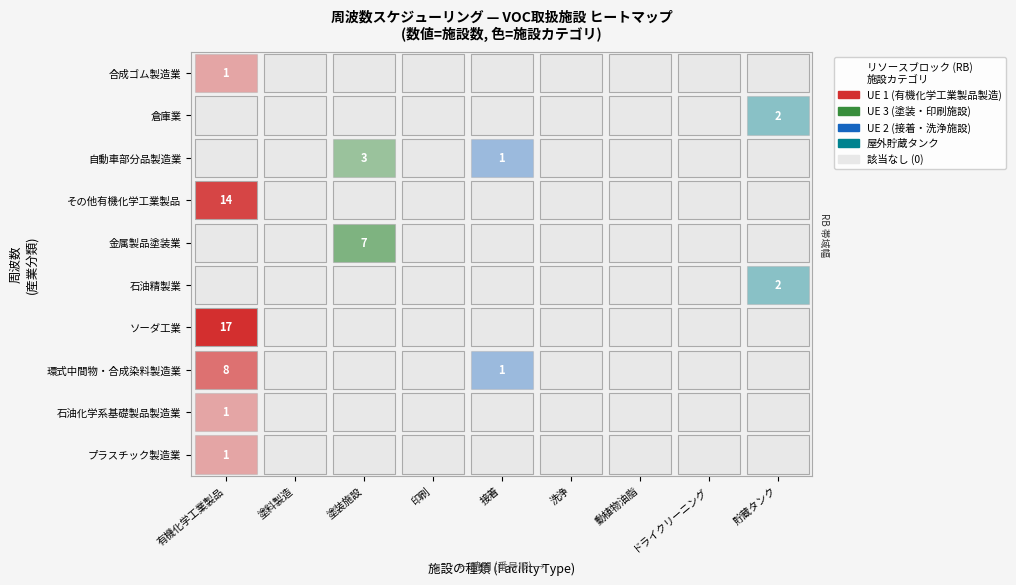

What is the minimum value shown in the chart?

1